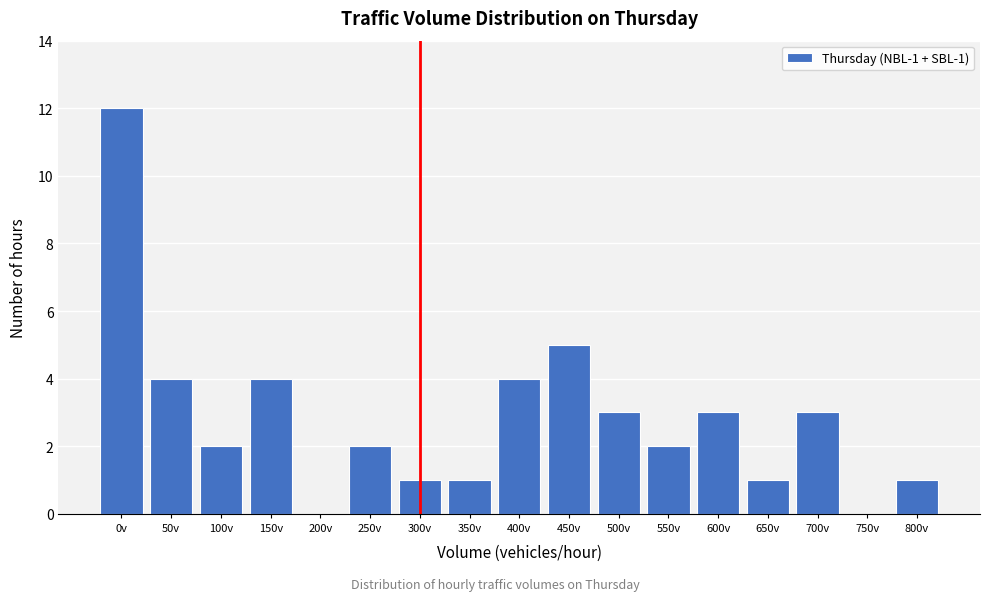

Reading left to right, extract all data points from this chart.

0v=12	50v=4	100v=2	150v=4	200v=0	250v=2	300v=1	350v=1	400v=4	450v=5	500v=3	550v=2	600v=3	650v=1	700v=3	750v=0	800v=1